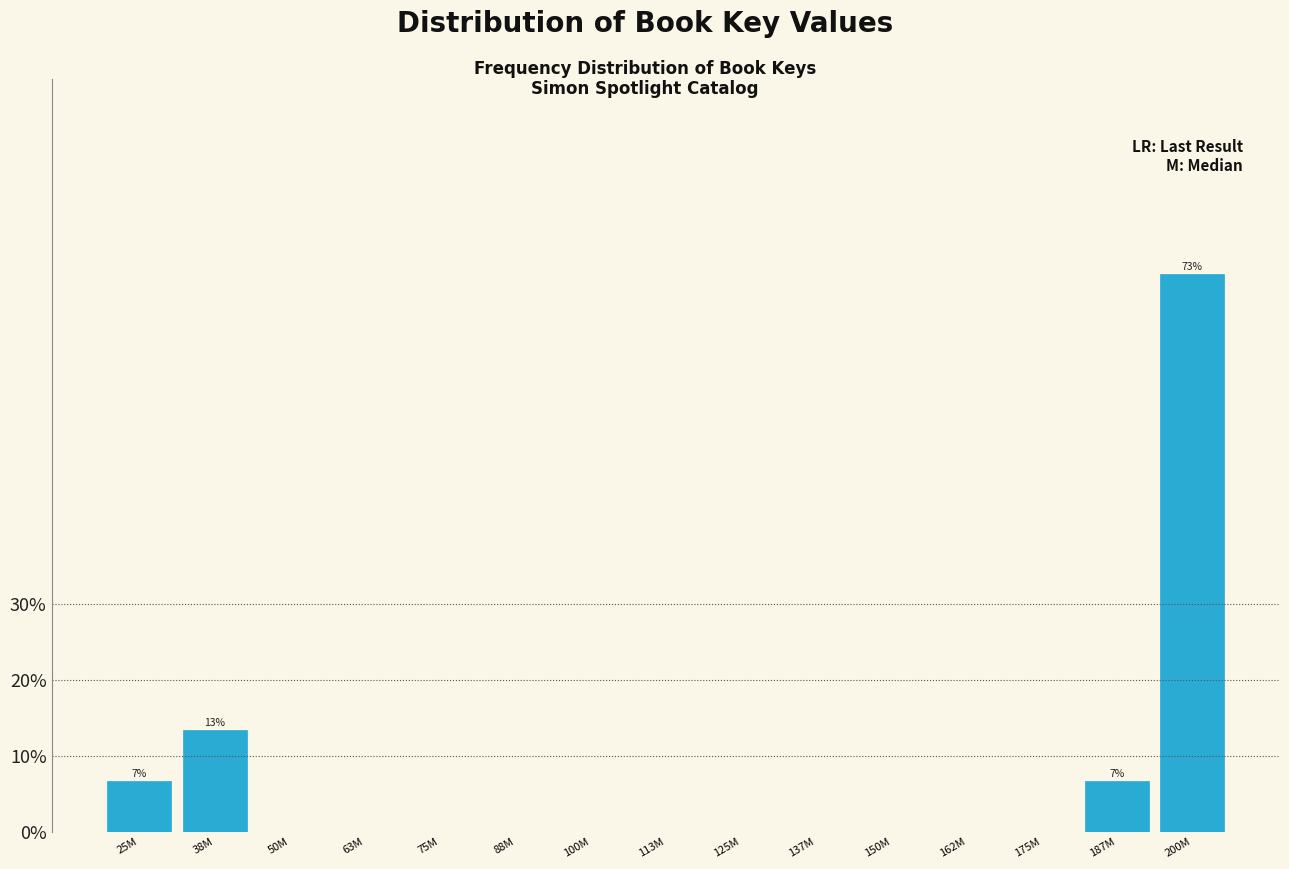

Reading left to right, what are all the values shown in this chart?

25M=6.7	38M=13.3	50M=0.0	63M=0.0	75M=0.0	88M=0.0	100M=0.0	113M=0.0	125M=0.0	137M=0.0	150M=0.0	162M=0.0	175M=0.0	187M=6.7	200M=73.3